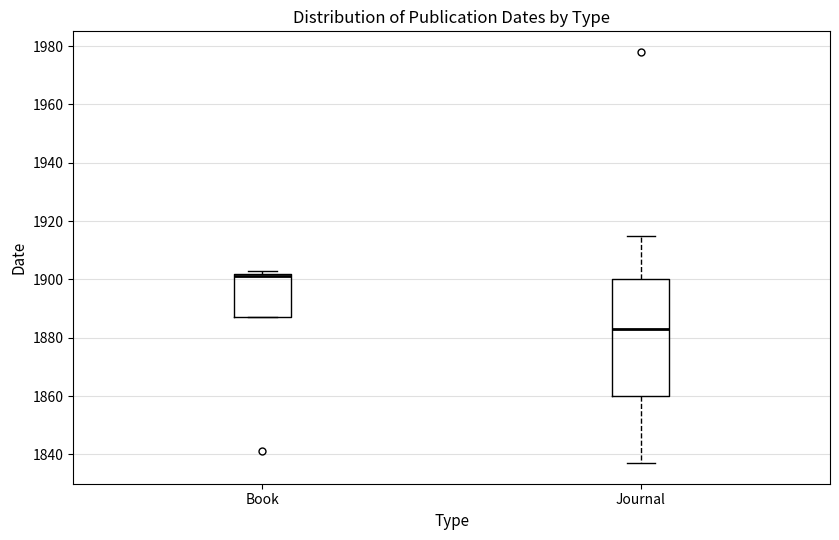

Comparing the boxes themselves (not the whiskers), which one is the tallest?

Journal